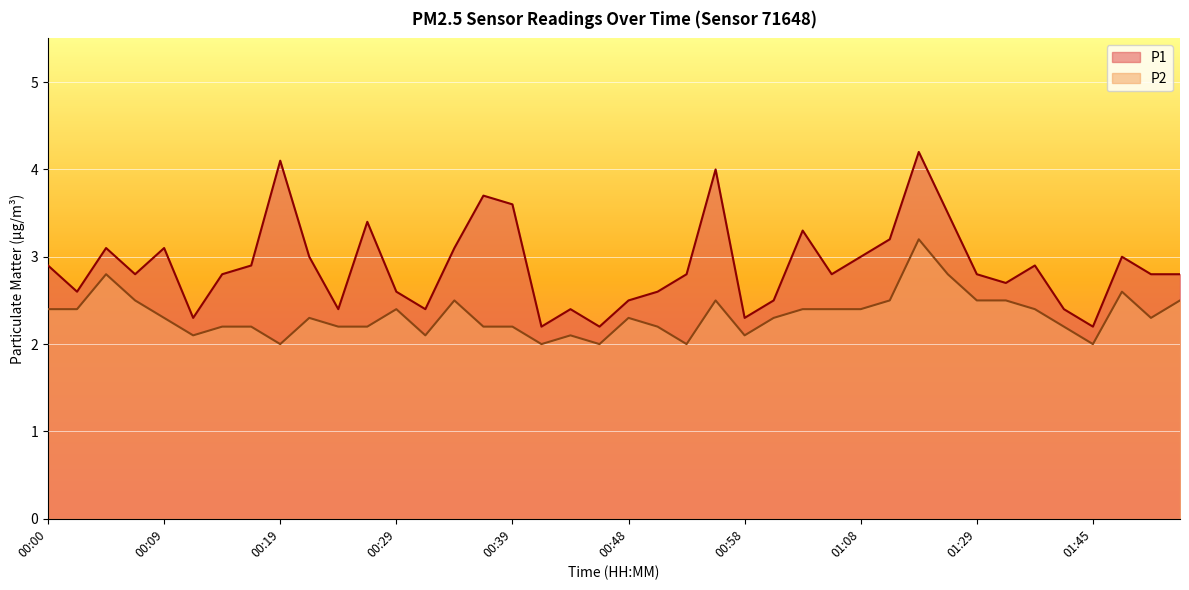

The P1 series shows 4.8 at 00:22. True or false?

False